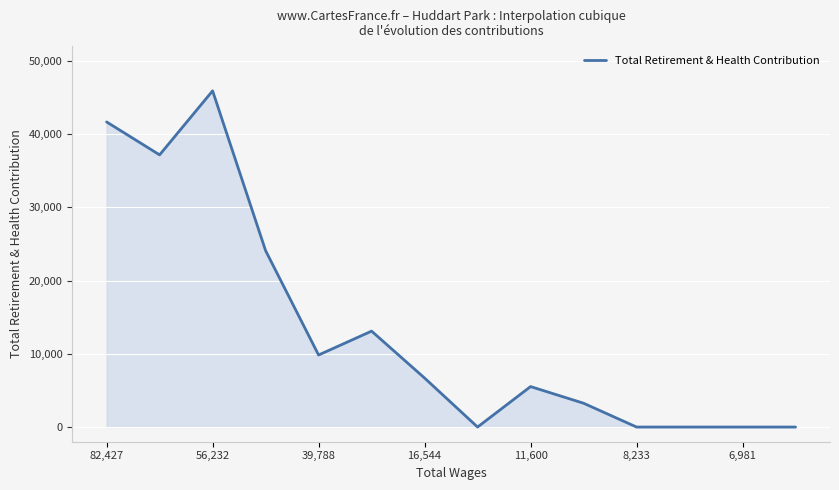

What is the difference between the maximum and minimum values?

45896